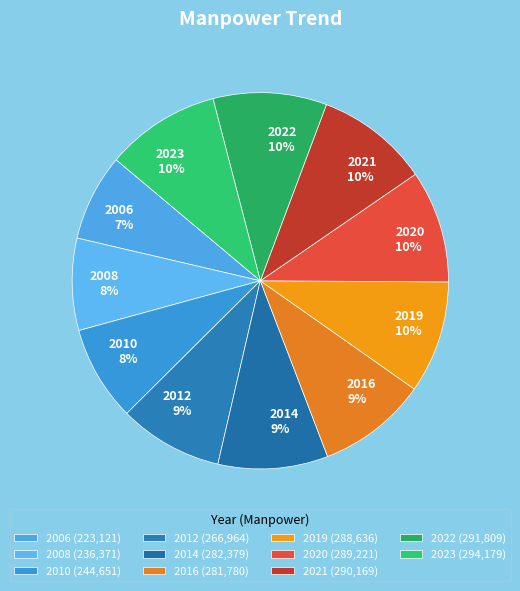

Rank the categories by value from highest to lowest.

2023, 2022, 2021, 2020, 2019, 2014, 2016, 2012, 2010, 2008, 2006